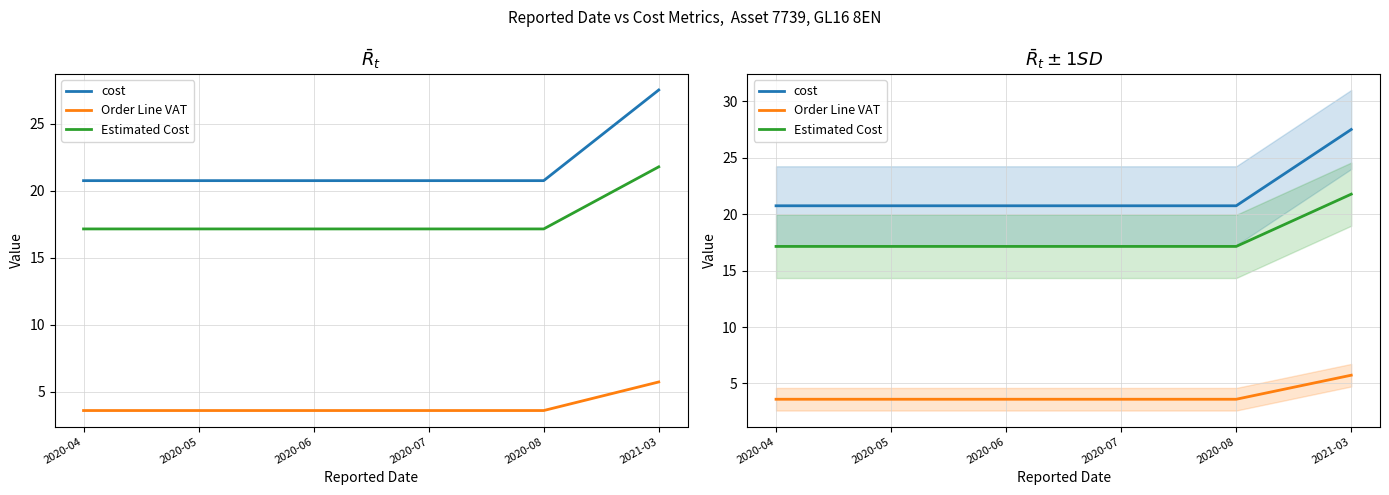

At which category is the sum across all series the highest?

2021-03